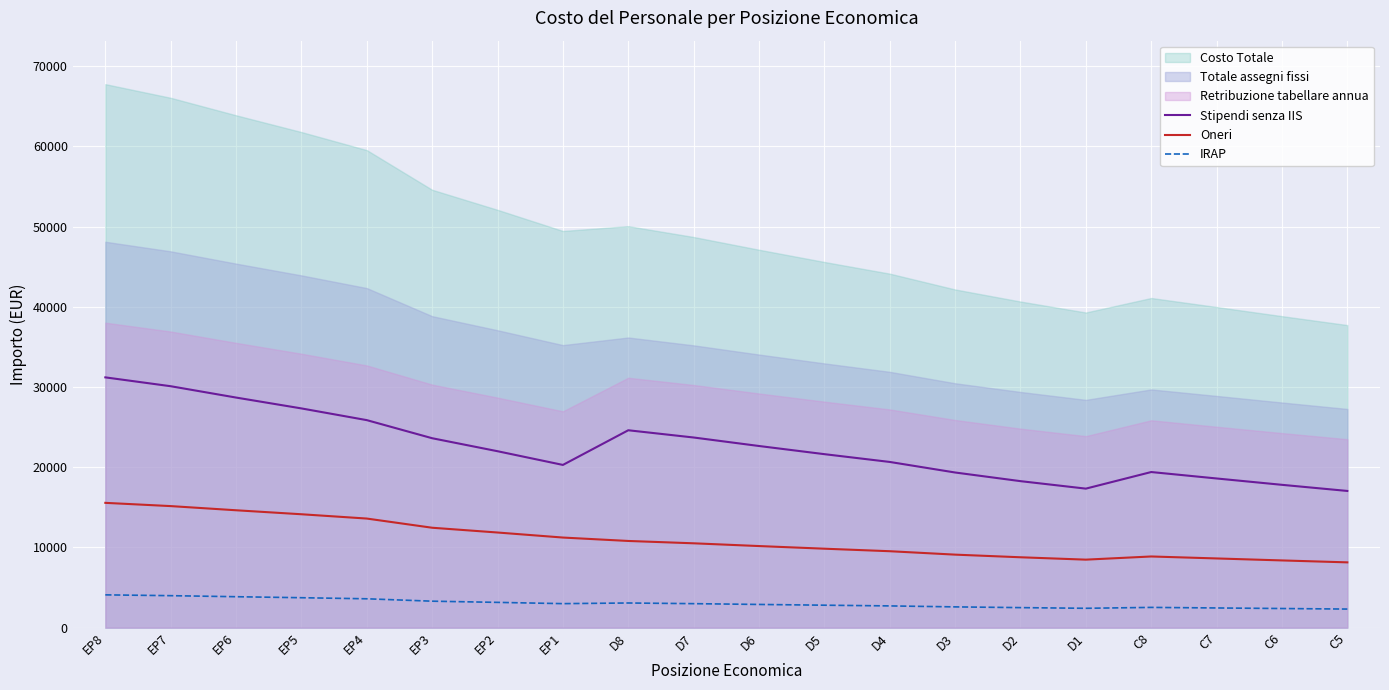

At which label does IRAP reach its peak?

EP8